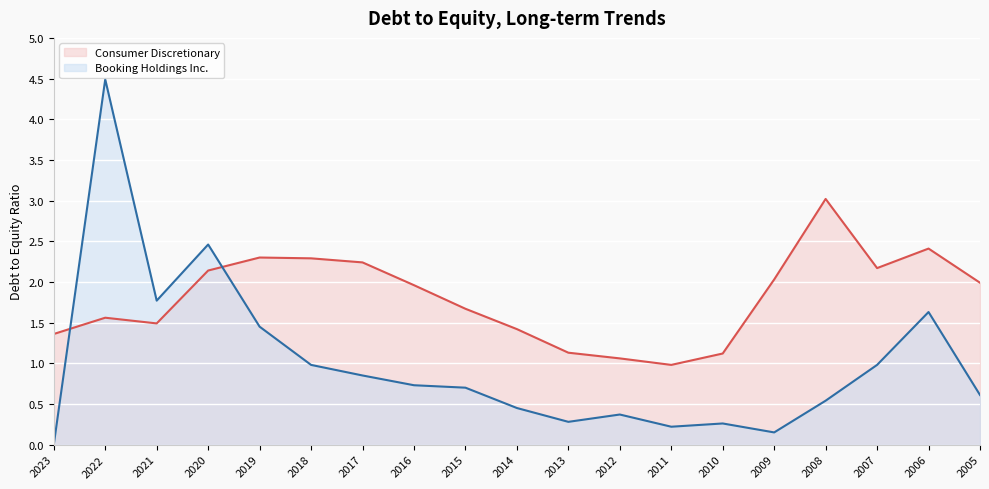

Is it true that Consumer Discretionary equals 2.9 at 2020?

False